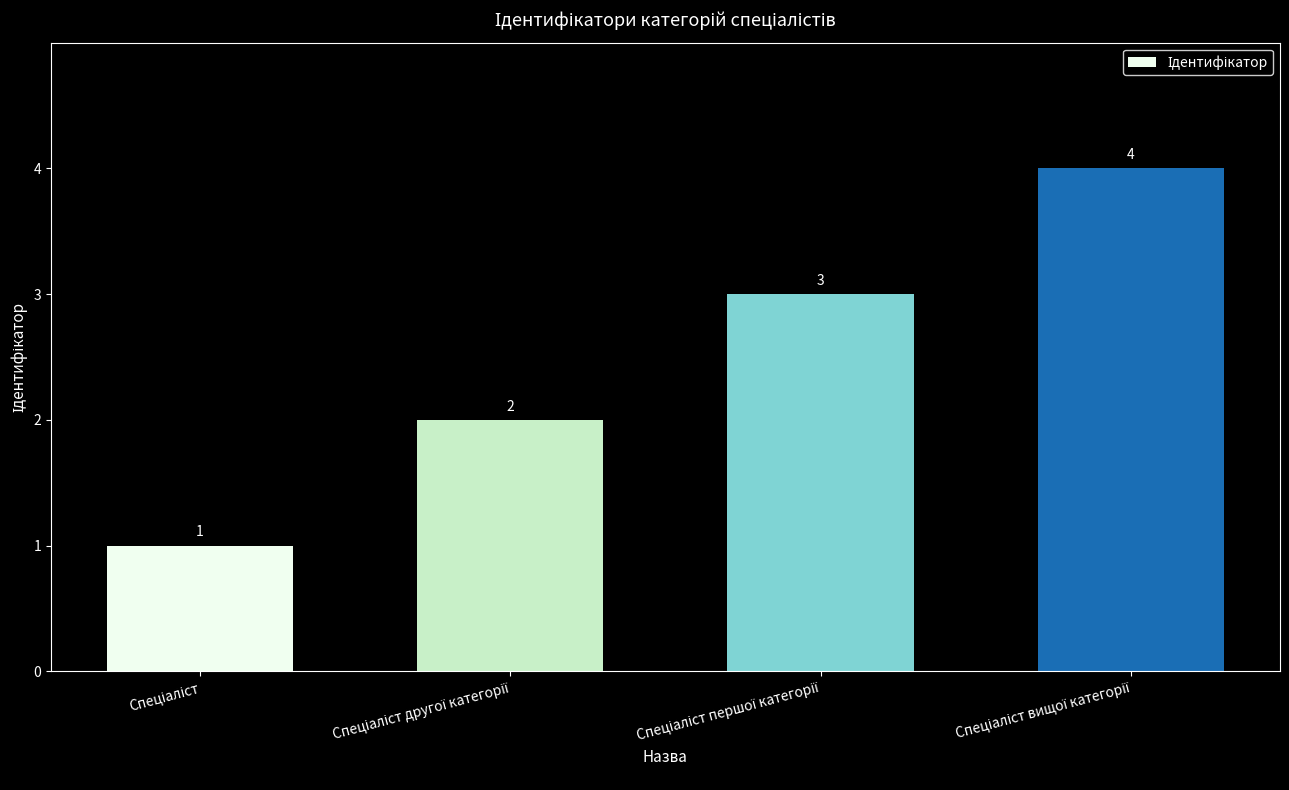

What is the value of the 3rd bar from the left?

3